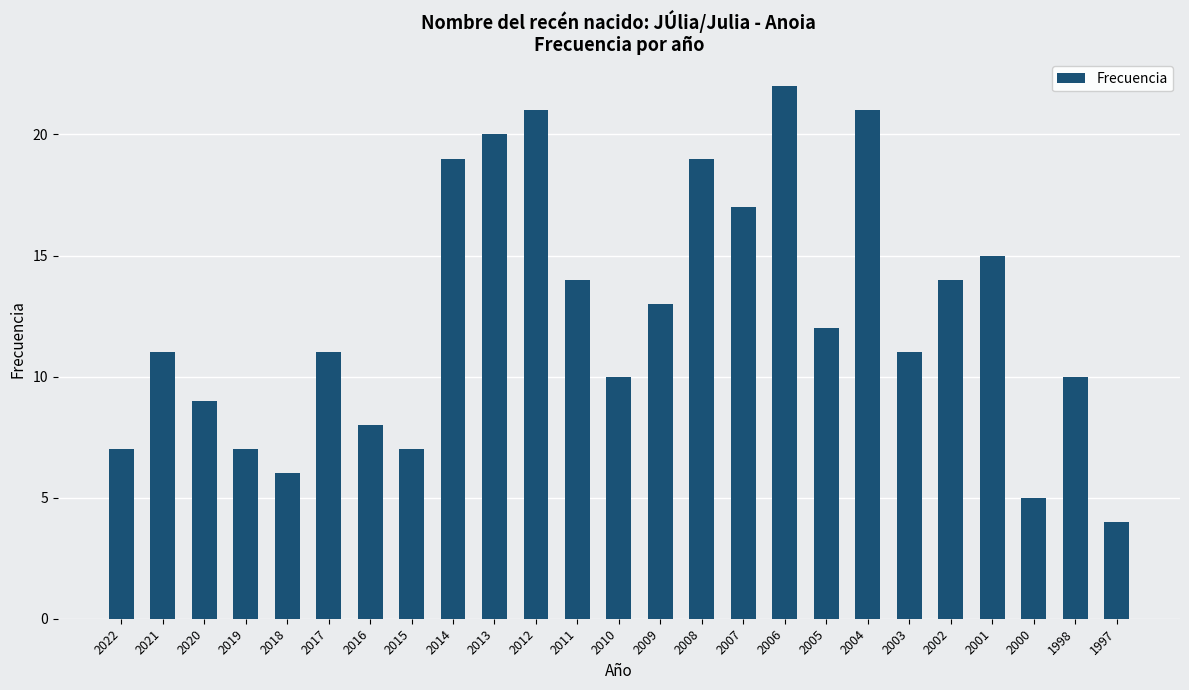

What is the sum of the values at 2020 and 2021?

20